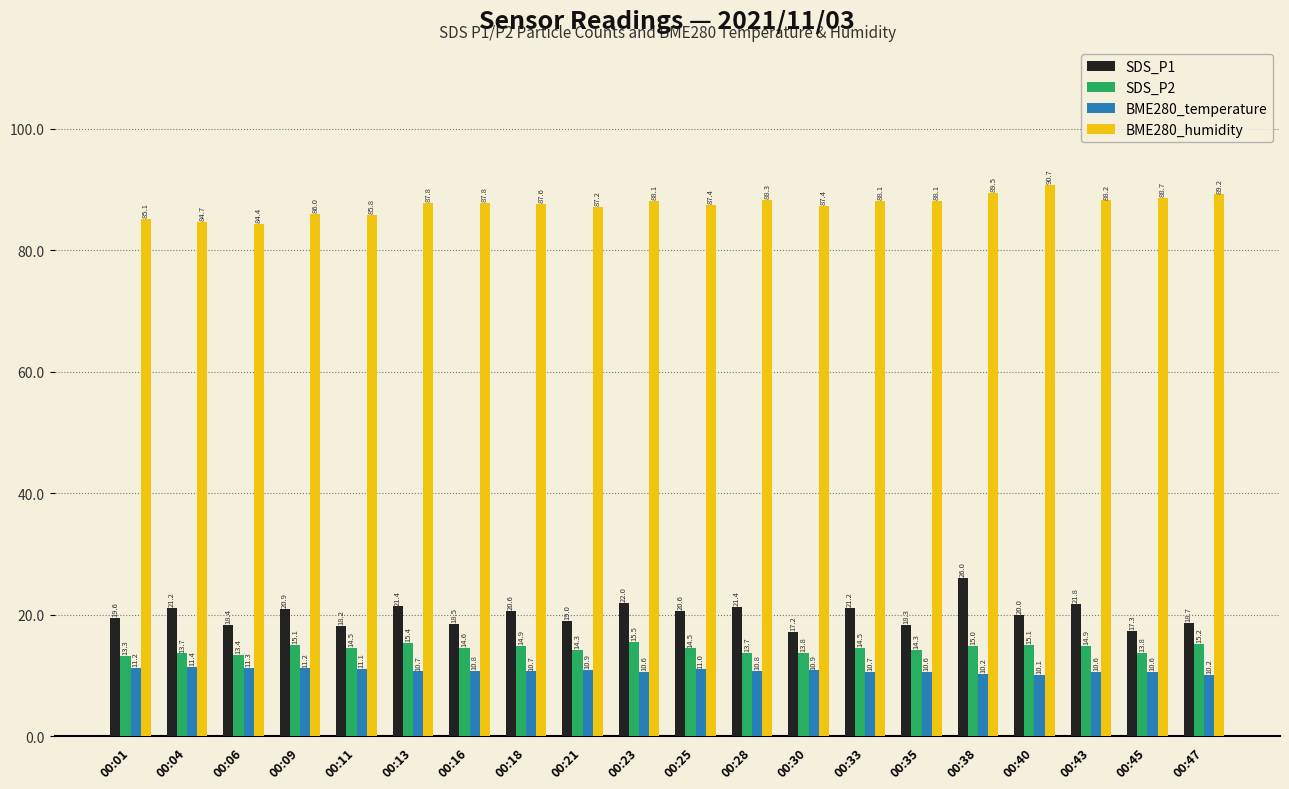

How many data points in SDS_P2 are less than 14?

6